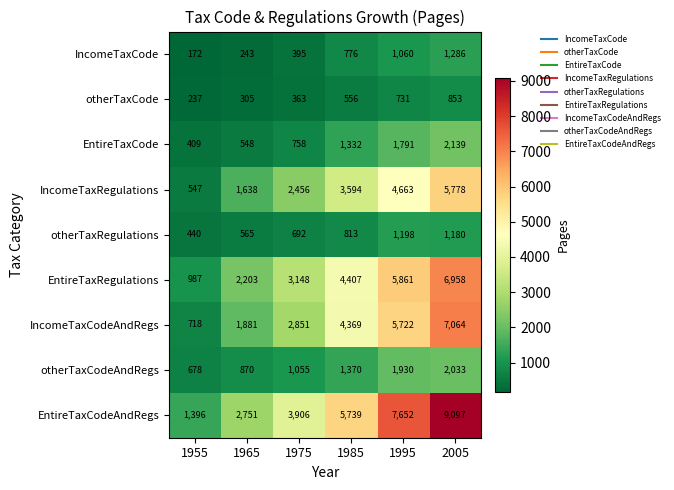

The otherTaxCode series shows 363 at 1975. True or false?

True